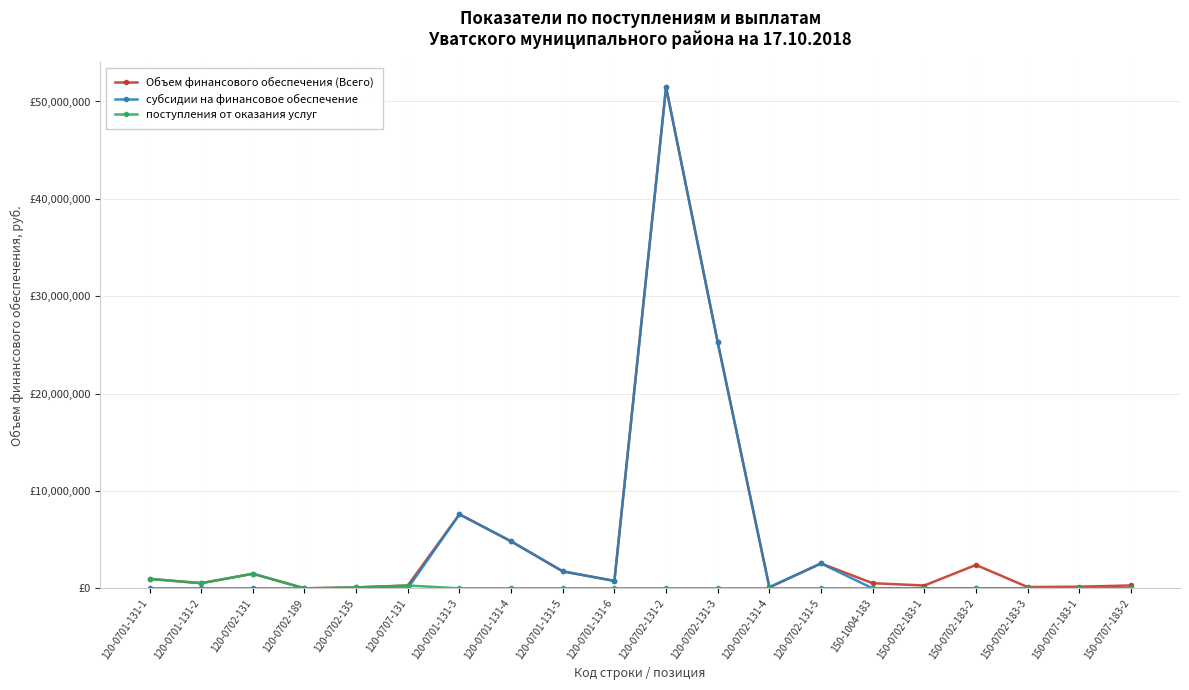

Is this an area chart (filled region under the line)?

No